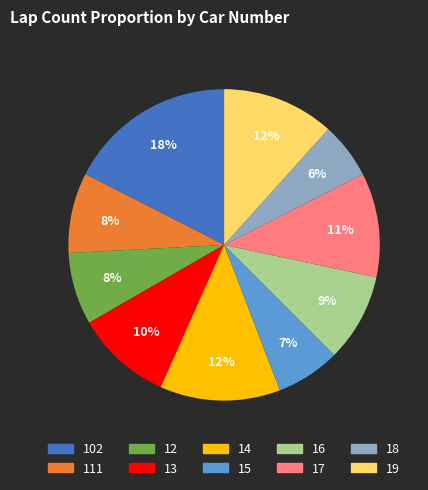

To the nearest percent, what portion does 111 represent?

8%